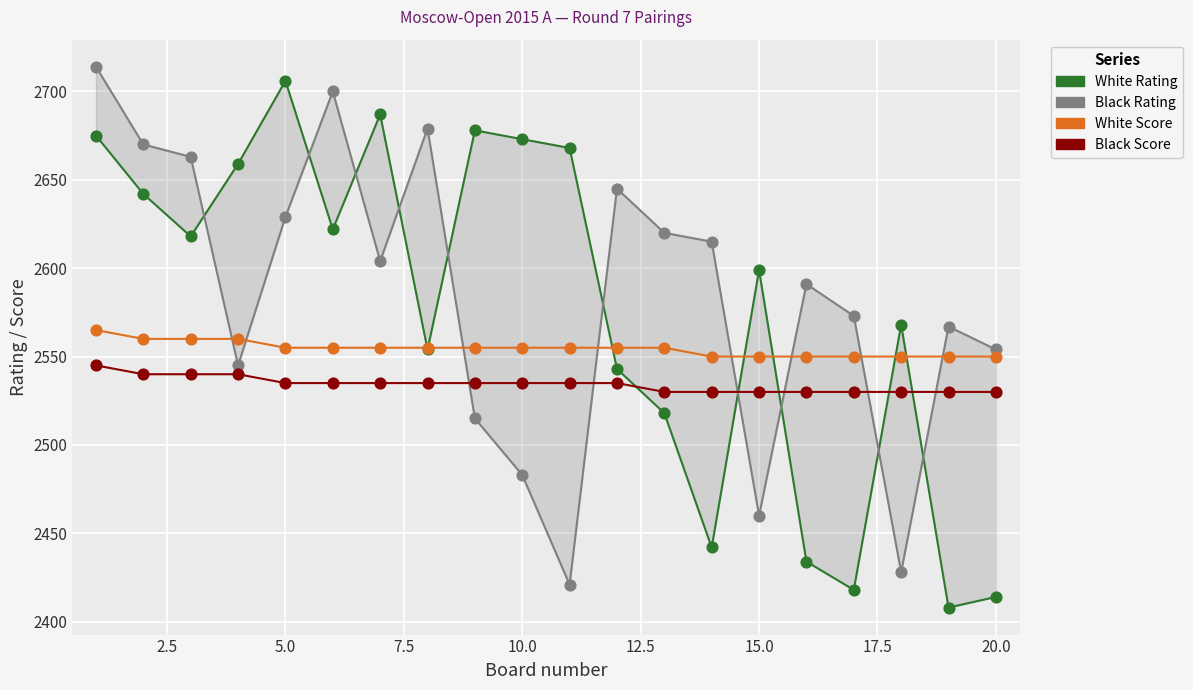

Which series contains the lowest Y value?

White Rating